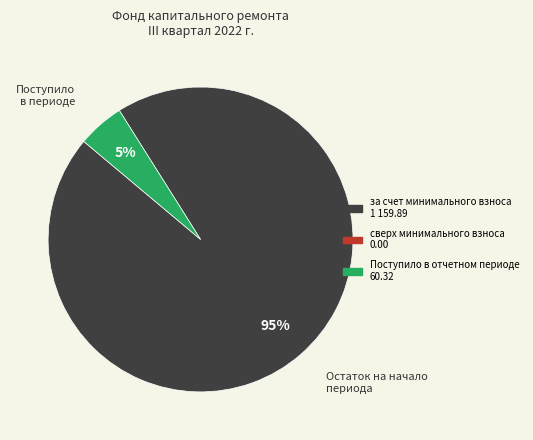

To the nearest percent, what is the average slice percentage?

50%